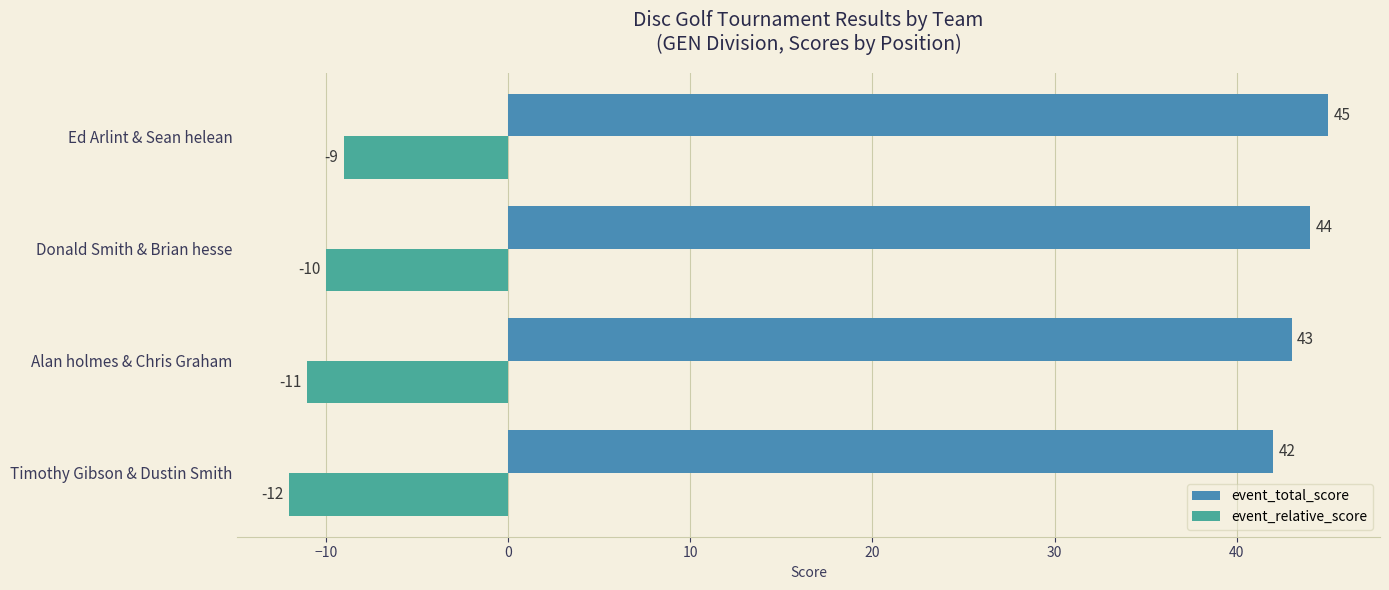

How many event_total_score values are between 43 and 45?

3